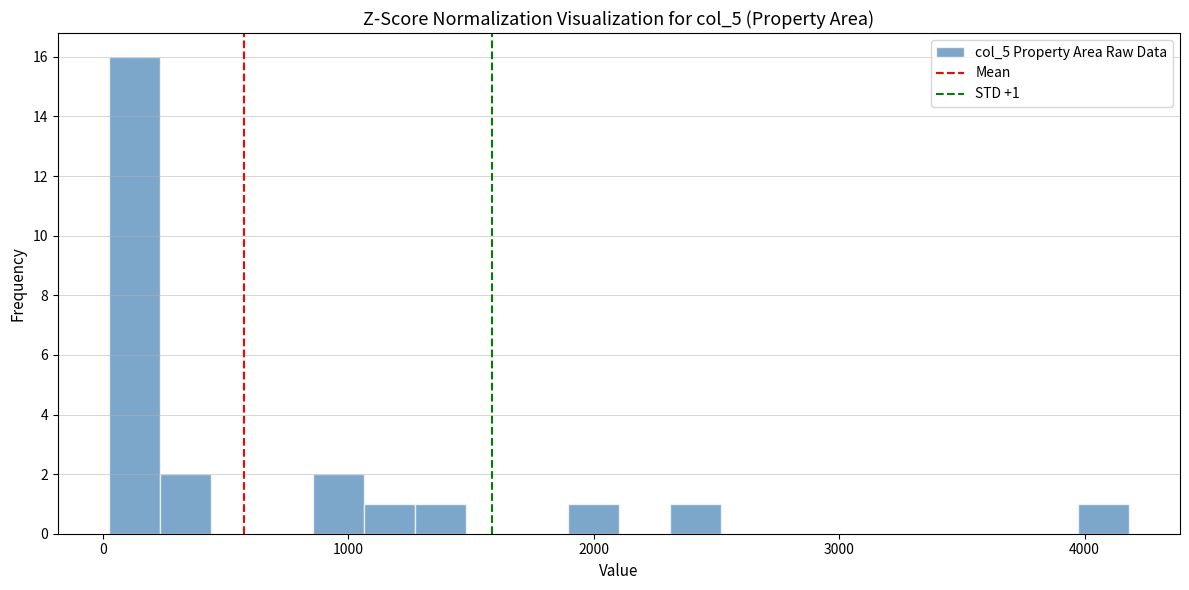

Read against the x-axis, roughly where is the centre of the tallest bar?

100